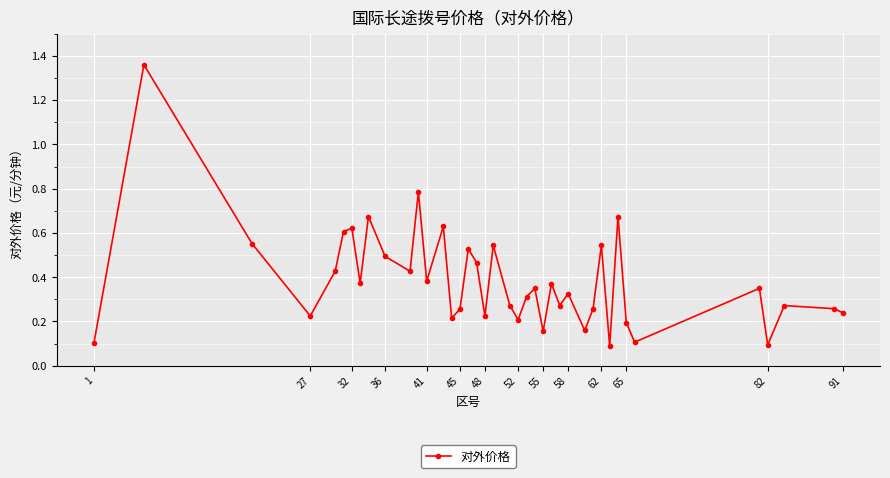

What is the difference between the maximum and minimum values?

1.3